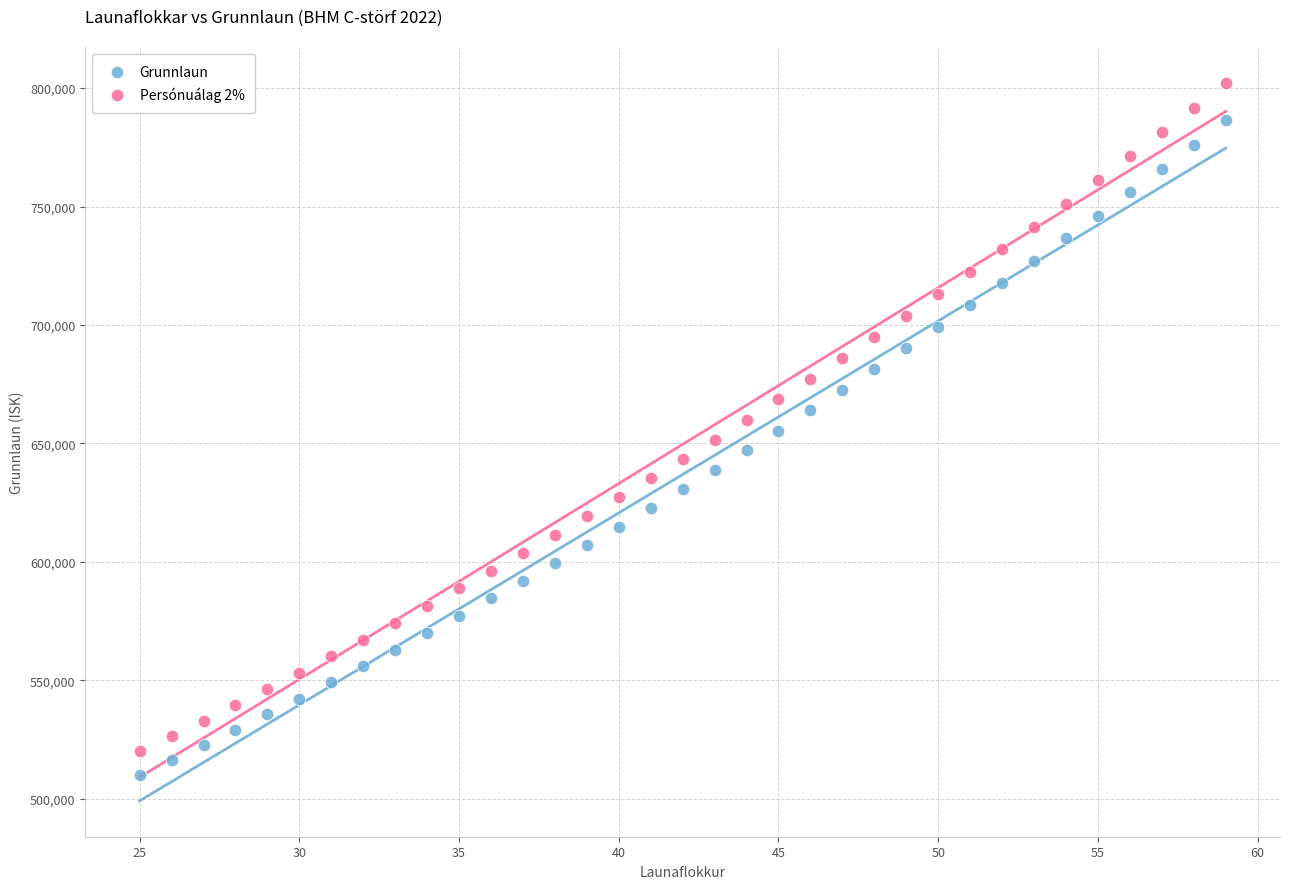

What is the X range (max minus min) for the scatter plot?

34